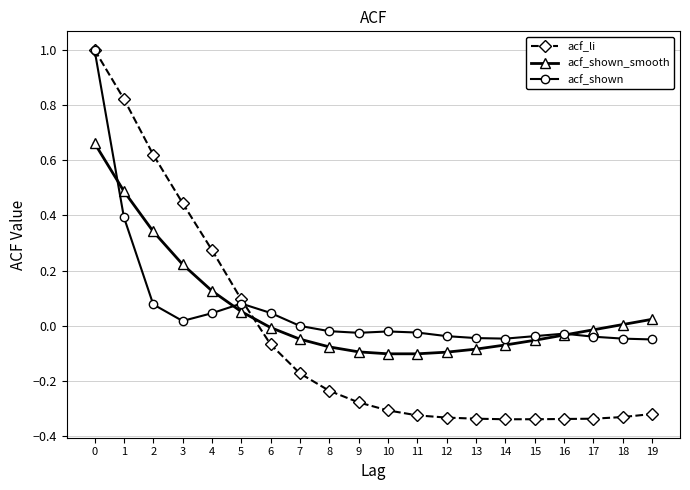

Which series has the widest spread of values?

acf_li